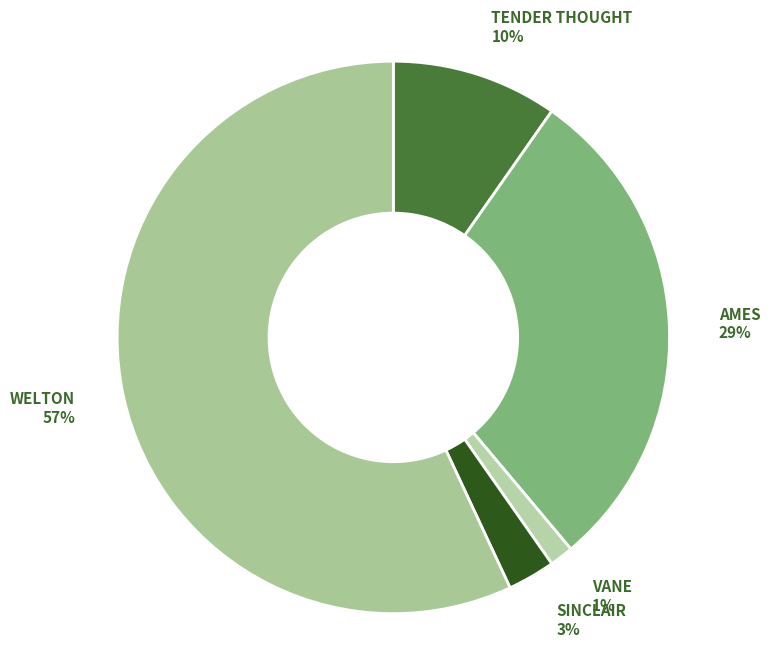

To the nearest percent, what is the difference between the largest and smallest slice percentages?

56%